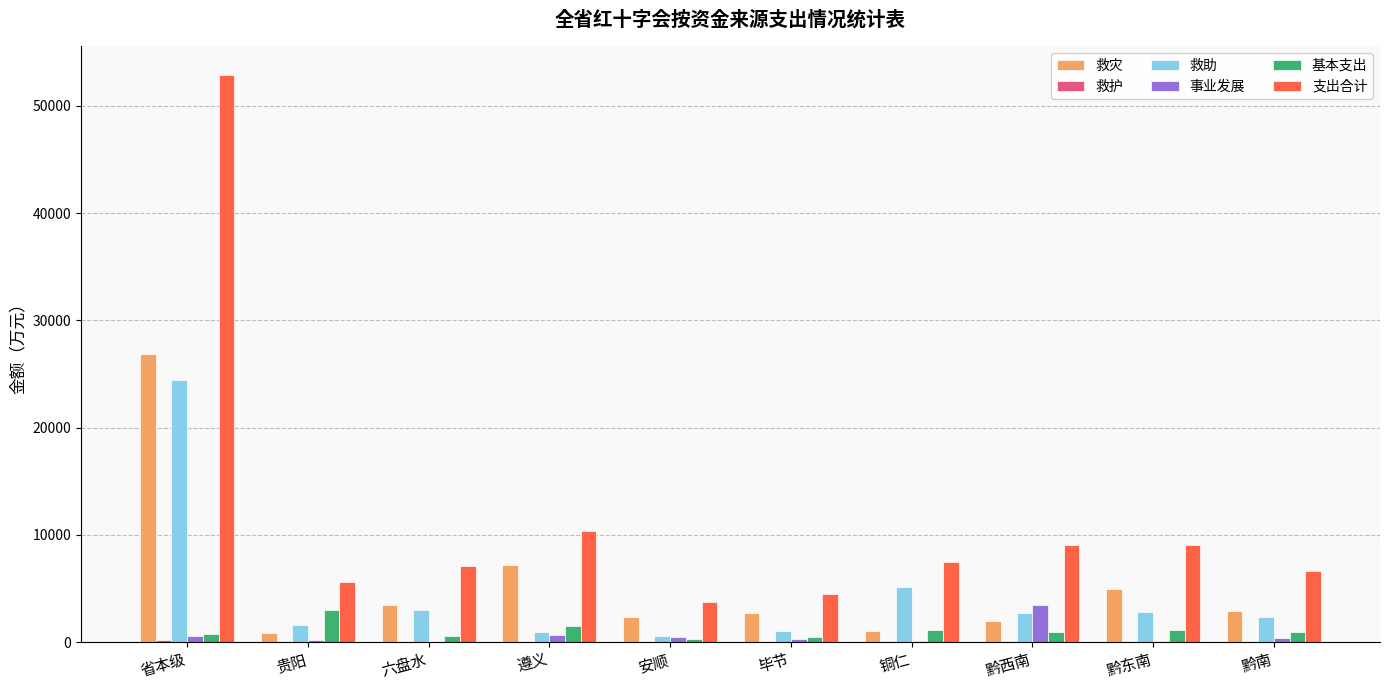

What is the sum of all 事业发展 values?

6334